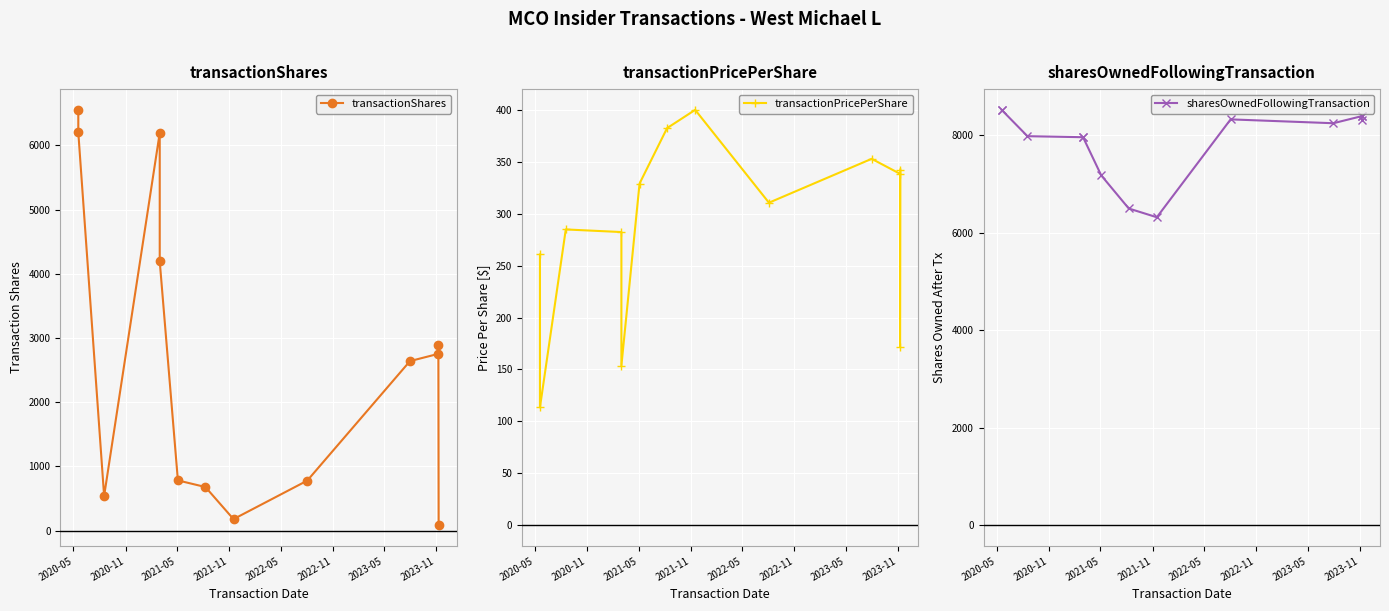

True or false: transactionPricePerShare and sharesOwnedFollowingTransaction cross at least once.

False